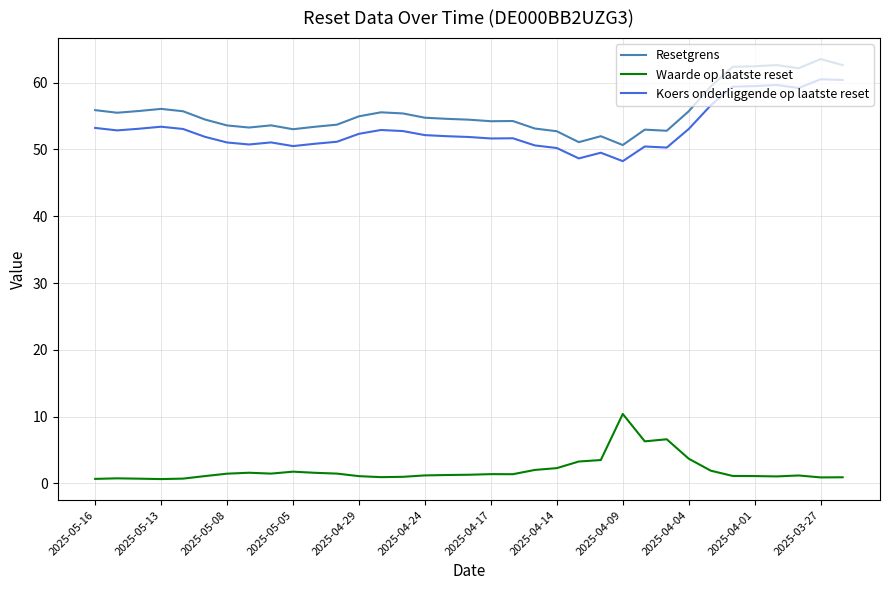

What is the lowest value of the Resetgrens series?

50.7